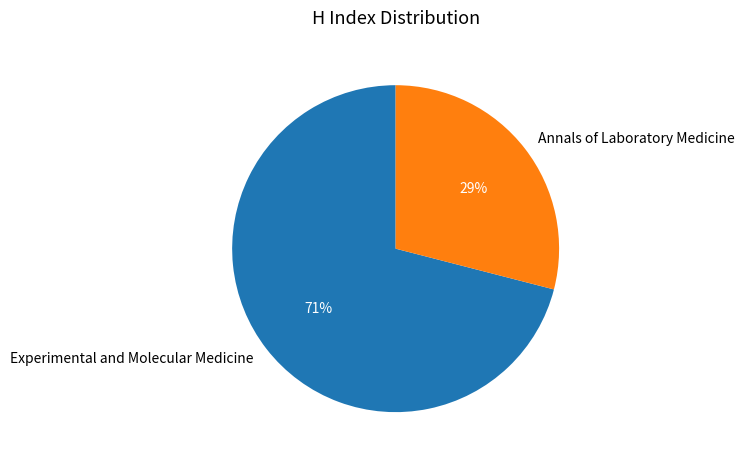

To the nearest percent, what portion does Experimental and Molecular Medicine represent?

71%